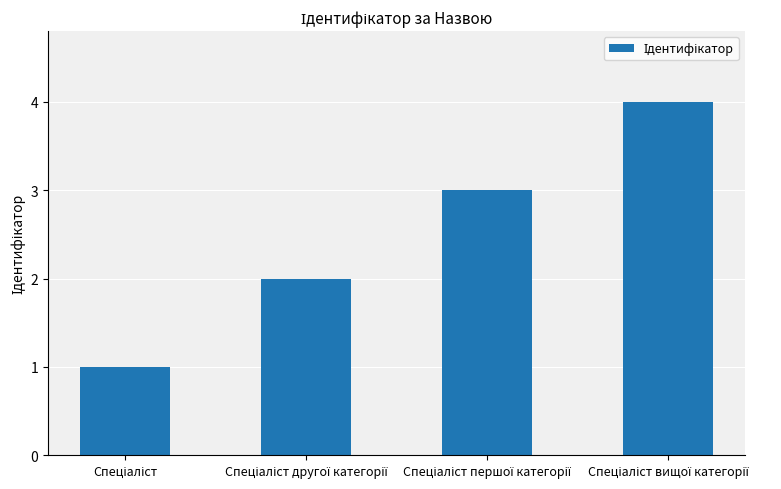

What is the greatest value displayed?

4